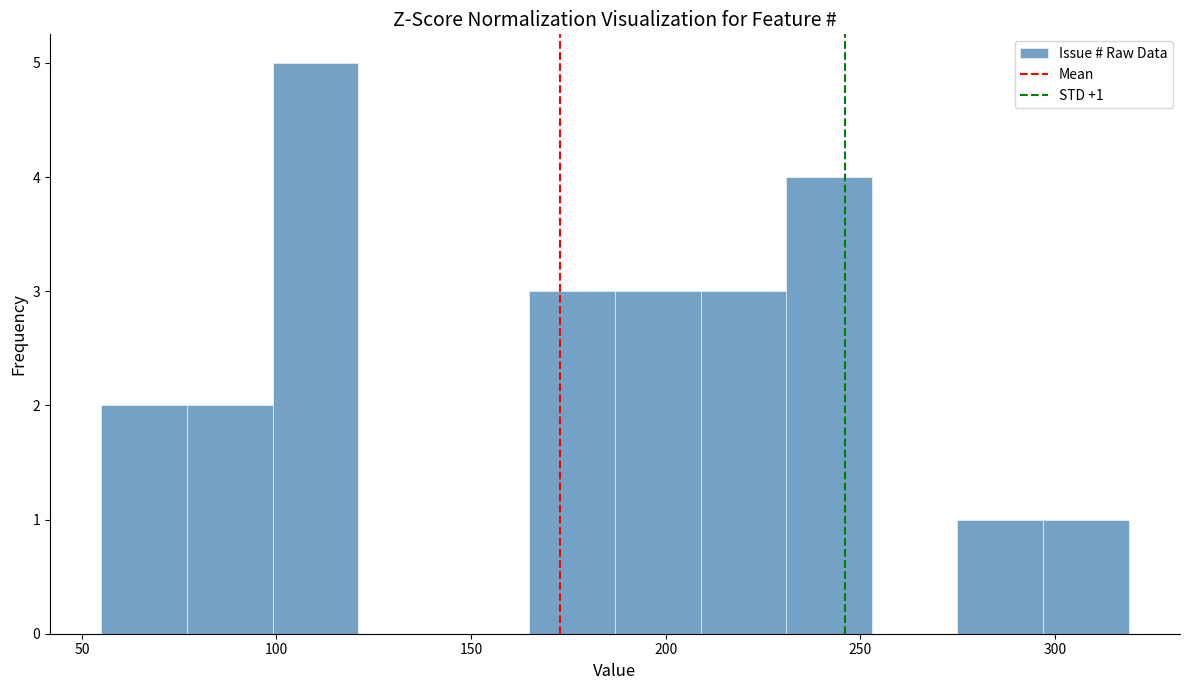

Over which range of the x-axis is the bar tallest?

99 to 121